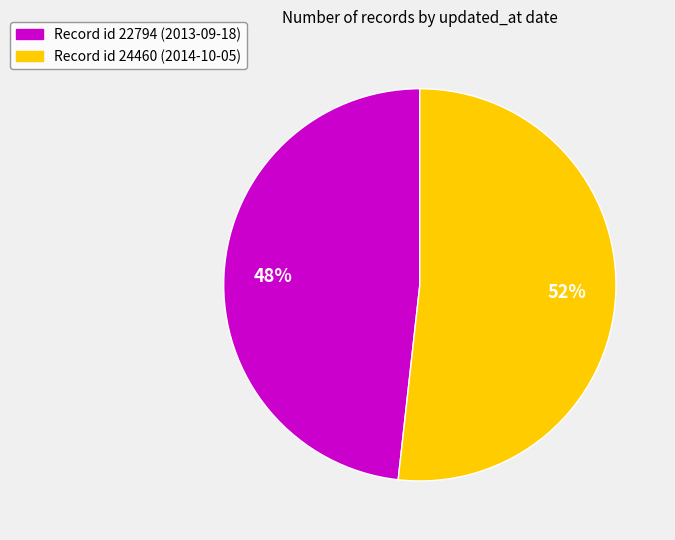

Between Record id 24460 (2014-10-05) and Record id 22794 (2013-09-18), which is larger?

Record id 24460 (2014-10-05)